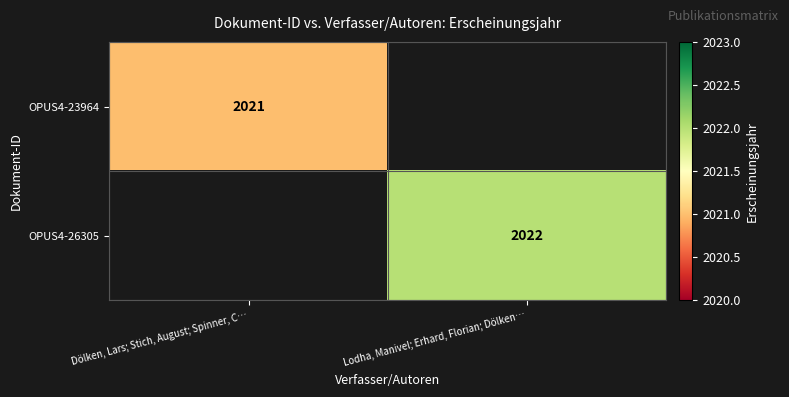

Is it true that OPUS4-26305 equals 614 at Lodha, Manivel; Erhard, Florian; Dölken…?

False